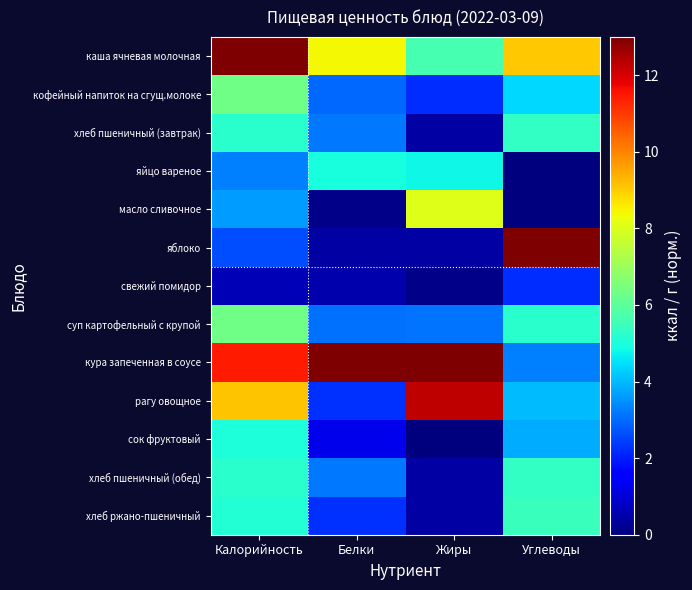

Reading left to right, list all the values displayed in this chart.

каша ячневая молочная: Калорийность=13.0	Белки=8.4	Жиры=5.7	Углеводы=9.0
кофейный напиток на сгущ.молоке: Калорийность=6.3	Белки=3.0	Жиры=2.2	Углеводы=4.4
хлеб пшеничный (завтрак): Калорийность=5.2	Белки=3.2	Жиры=0.4	Углеводы=5.3
яйцо вареное: Калорийность=3.3	Белки=4.9	Жиры=4.8	Углеводы=0.0
масло сливочное: Калорийность=3.7	Белки=0.1	Жиры=8.0	Углеводы=0.0
яблоко: Калорийность=2.6	Белки=0.4	Жиры=0.4	Углеводы=13.0
свежий помидор: Калорийность=0.6	Белки=0.5	Жиры=0.1	Углеводы=2.2
суп картофельный с крупой: Калорийность=6.3	Белки=3.1	Жиры=3.1	Углеводы=5.2
кура запеченная в соусе: Калорийность=11.5	Белки=13.0	Жиры=13.0	Углеводы=3.3
рагу овощное: Калорийность=9.1	Белки=2.3	Жиры=12.3	Углеводы=4.0
сок фруктовый: Калорийность=5.0	Белки=1.2	Жиры=0.0	Углеводы=3.8
хлеб пшеничный (обед): Калорийность=5.2	Белки=3.2	Жиры=0.4	Углеводы=5.3
хлеб ржано-пшеничный: Калорийность=5.1	Белки=2.3	Жиры=0.4	Углеводы=5.5